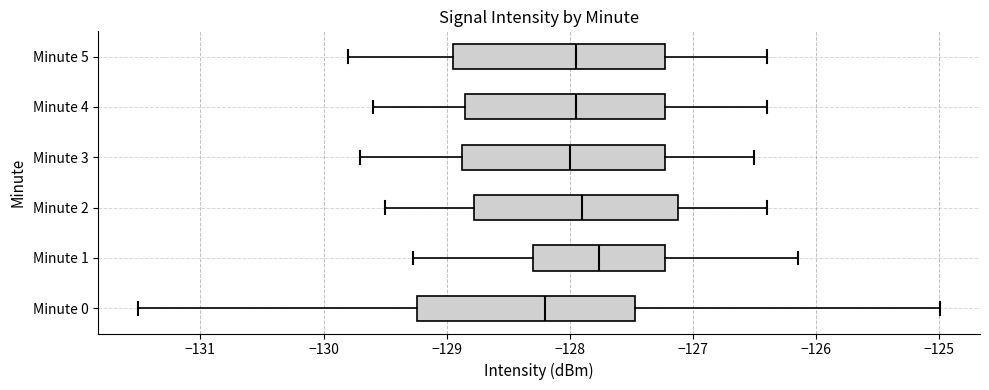

Where is the right edge of the box for Minute 0 on the x-axis? The values are not printed on the chart, so give them approximately, as read against the axis.

-127.5